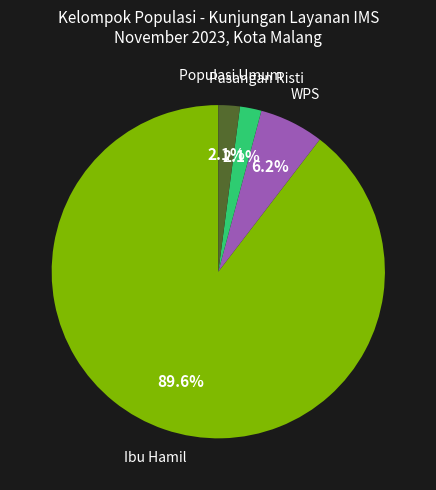

Is there any slice that represents more than half of the pie?

Yes